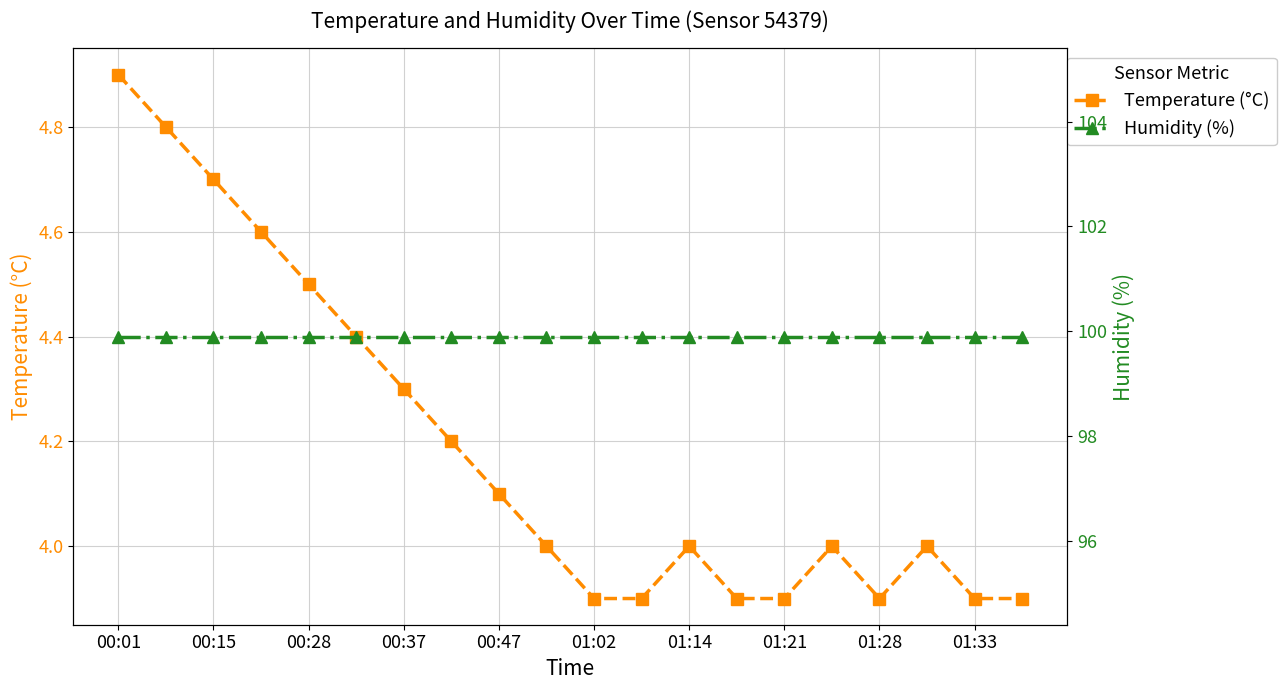

At which label is Humidity (%) closest to 99?

00:01